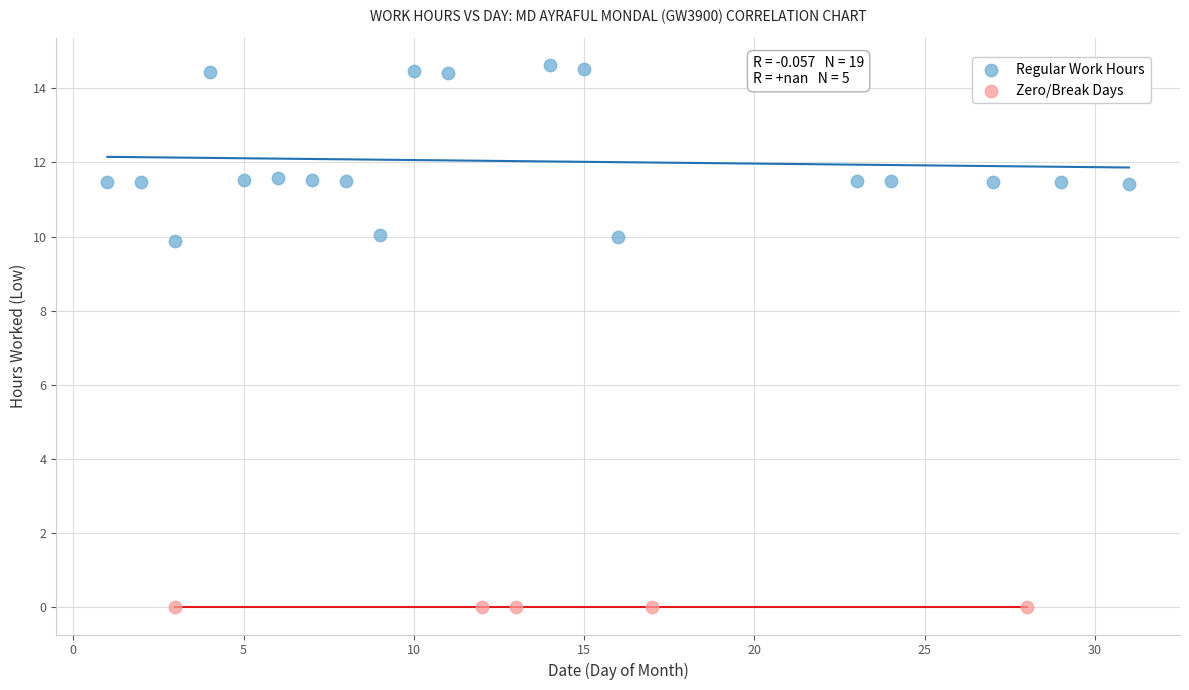

Which series reaches the maximum Y coordinate?

Regular Work Hours